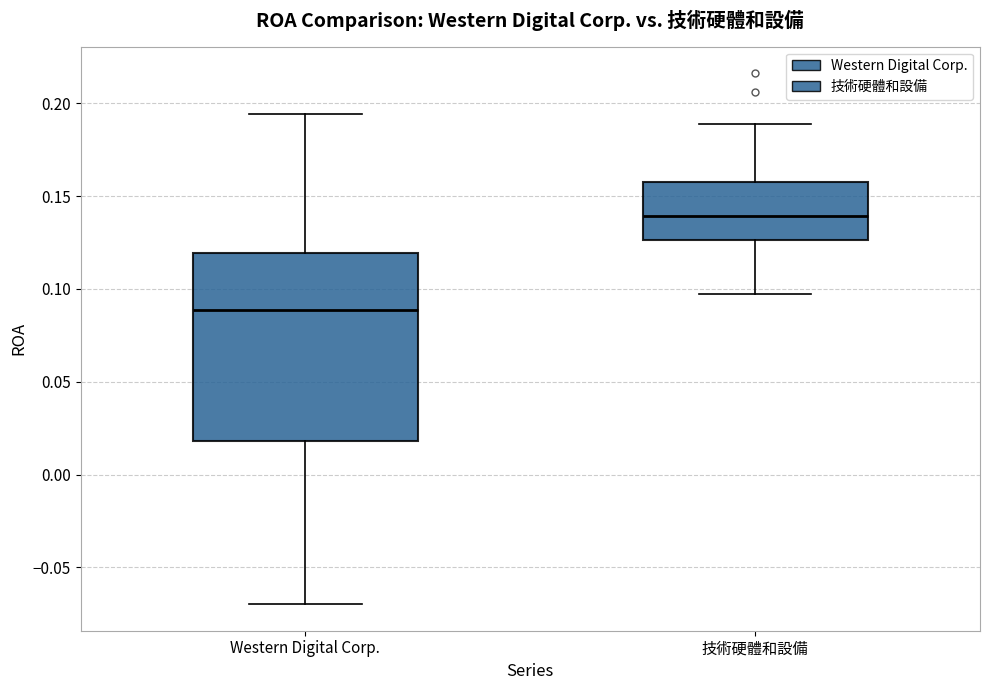

Which box's median line is the highest?

技術硬體和設備